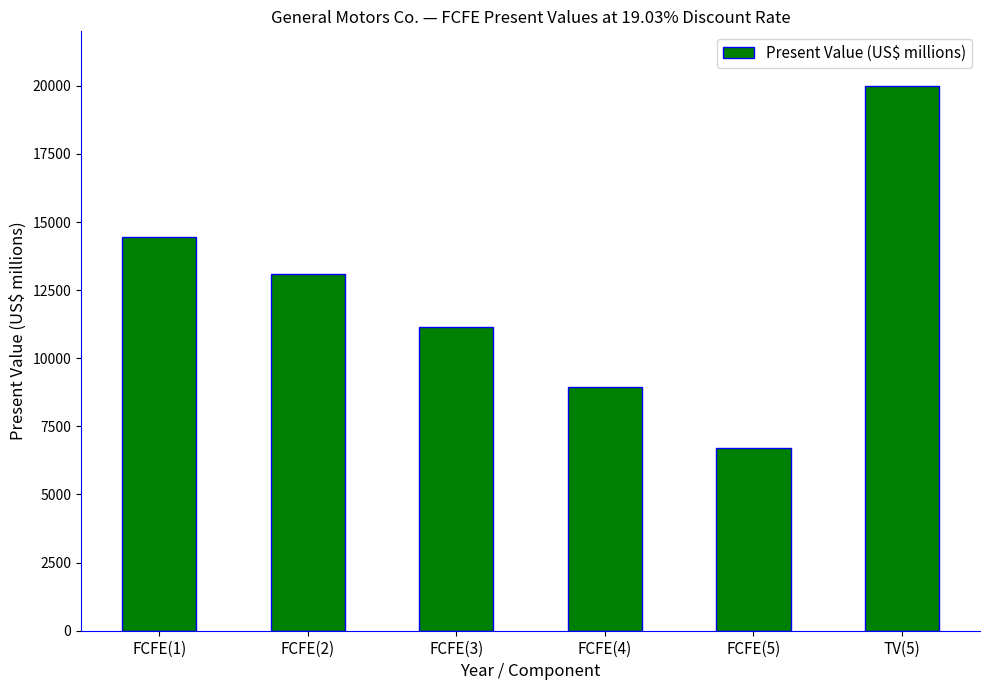

List the labels in order of value, smallest first.

FCFE(5), FCFE(4), FCFE(3), FCFE(2), FCFE(1), TV(5)